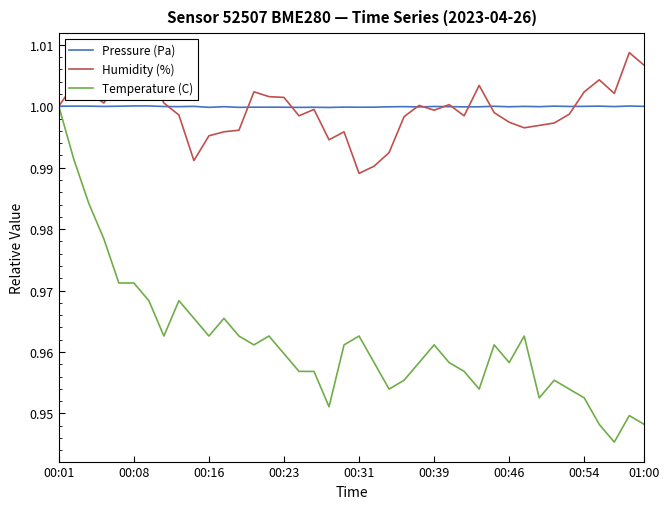

Which category has the highest value in the Temperature (C) series?

00:01